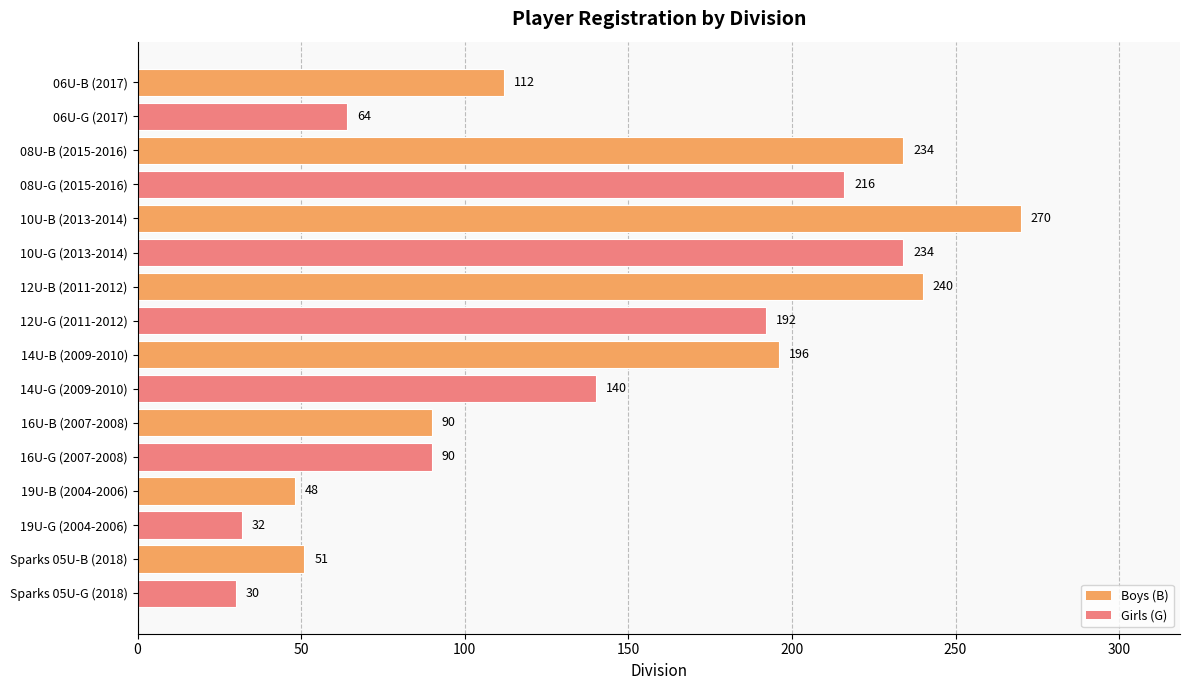

Reading bottom to top, what are all the values shown in this chart?

Sparks 05U-G (2018)=30	Sparks 05U-B (2018)=51	19U-G (2004-2006)=32	19U-B (2004-2006)=48	16U-G (2007-2008)=90	16U-B (2007-2008)=90	14U-G (2009-2010)=140	14U-B (2009-2010)=196	12U-G (2011-2012)=192	12U-B (2011-2012)=240	10U-G (2013-2014)=234	10U-B (2013-2014)=270	08U-G (2015-2016)=216	08U-B (2015-2016)=234	06U-G (2017)=64	06U-B (2017)=112